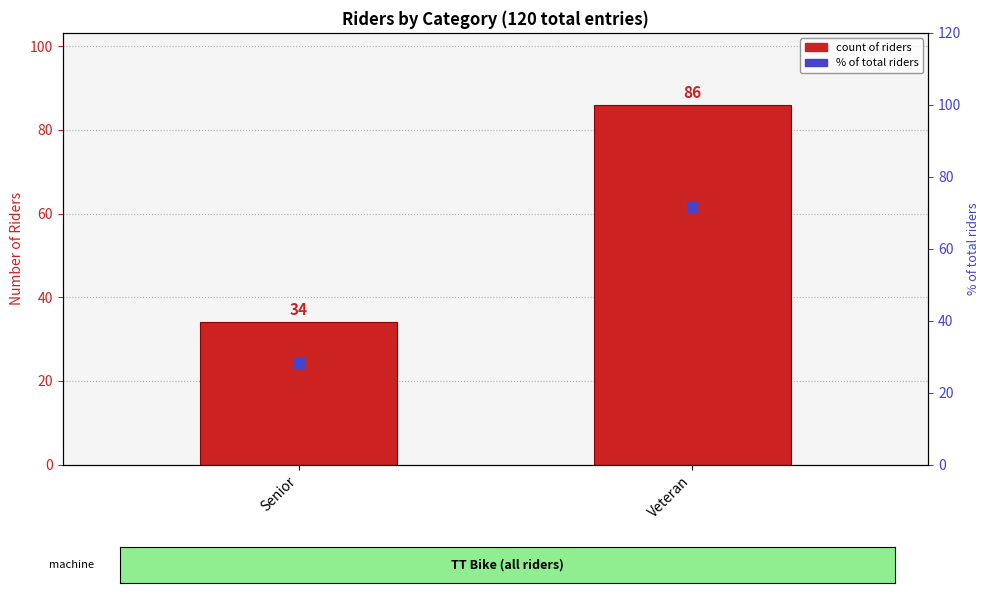

What is the total value across all series at Senior?

62.3